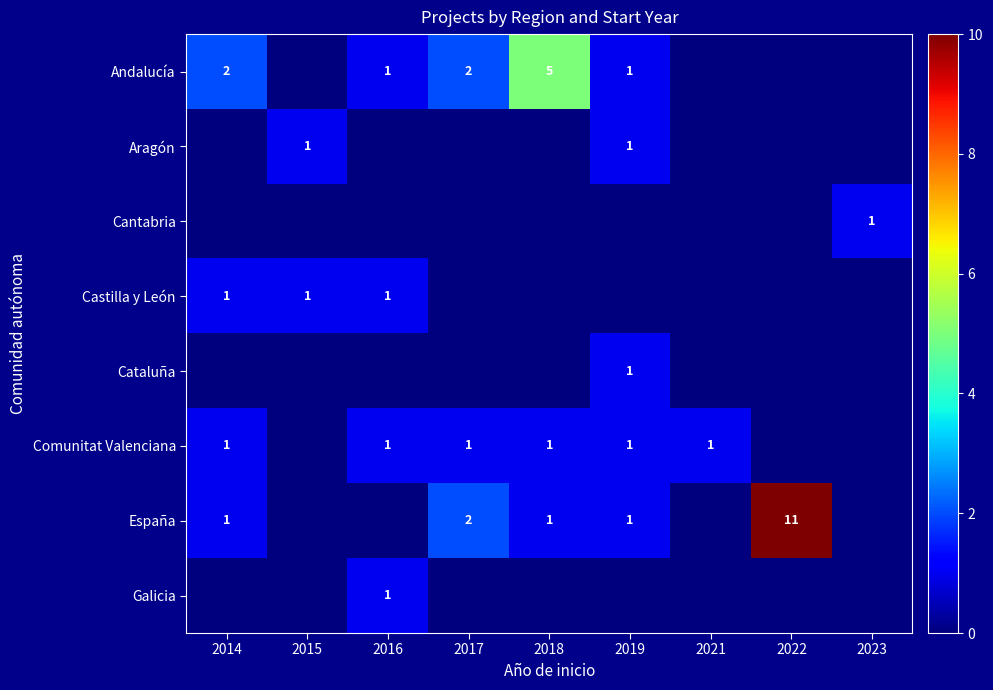

Count the number of data series in this chart.

8